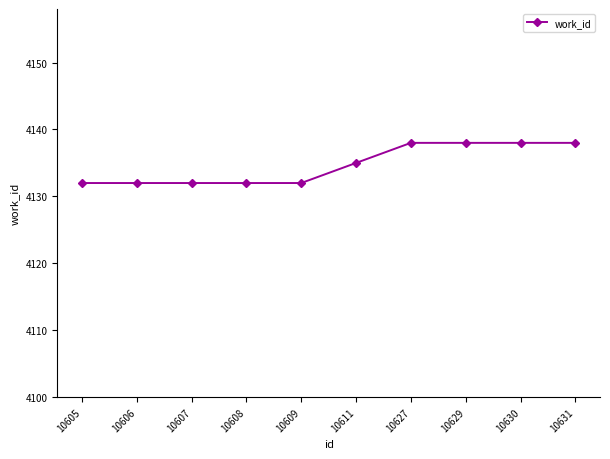

What is the greatest value displayed?

4138